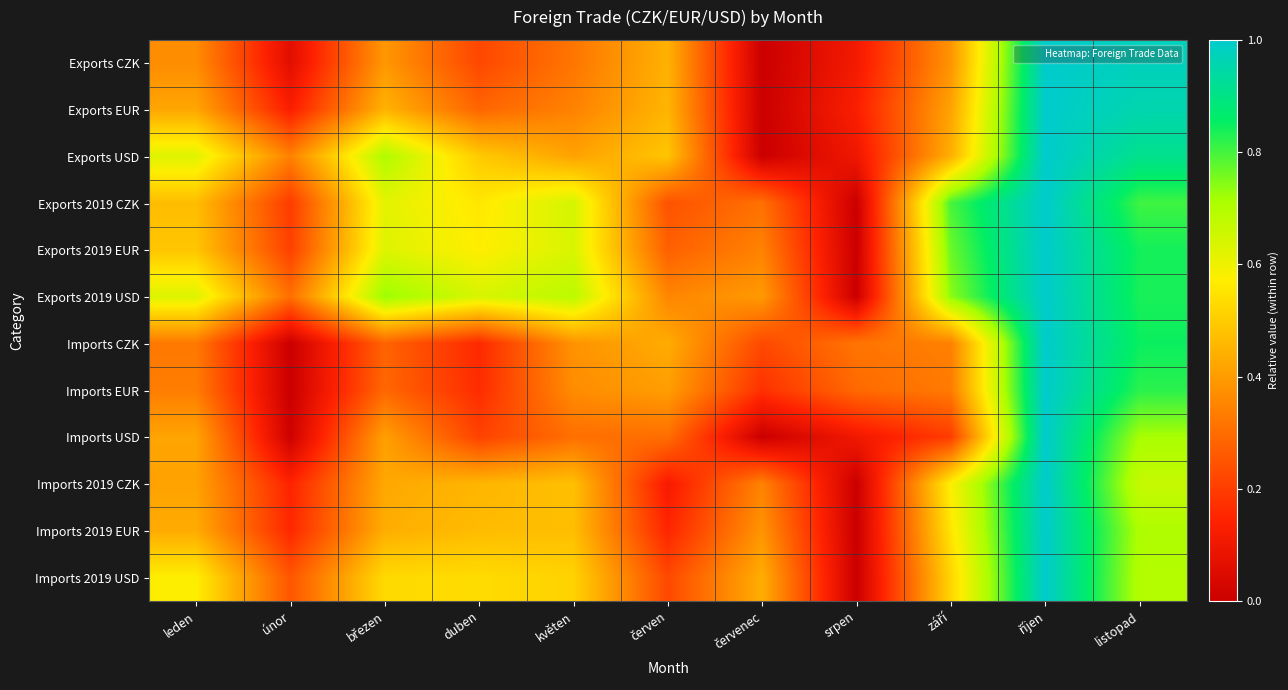

What is the maximum value shown in the chart?

1.0